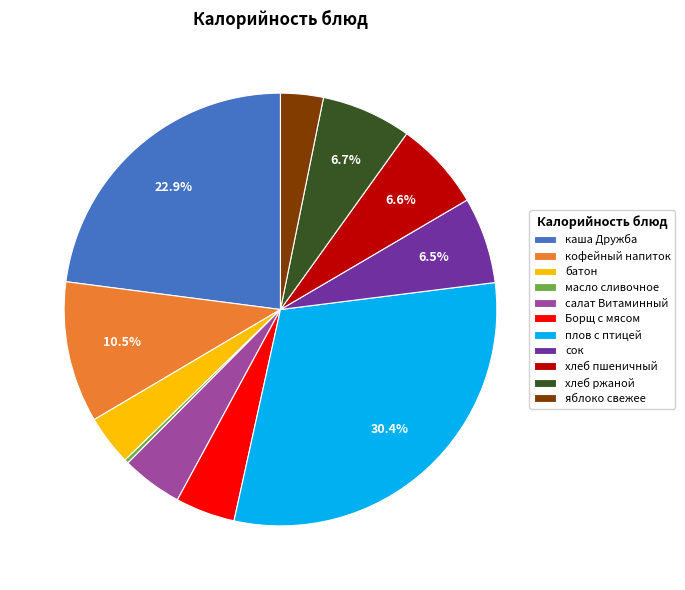

Combined, do яблоко свежее and плов с птицей account for over 50%?

No